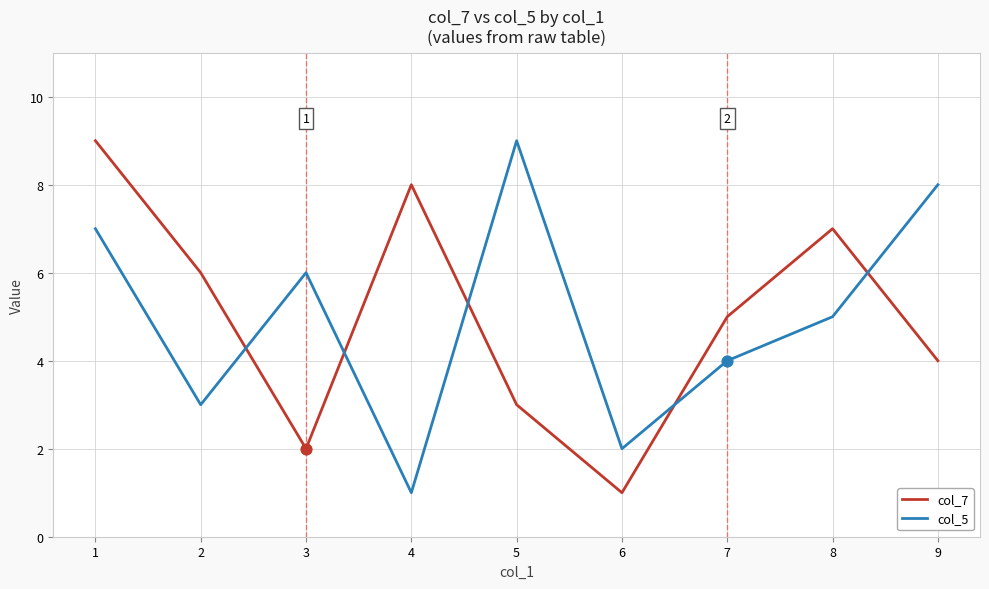

Is the value of col_7 at 7 greater than the value of col_5 at 5?

No